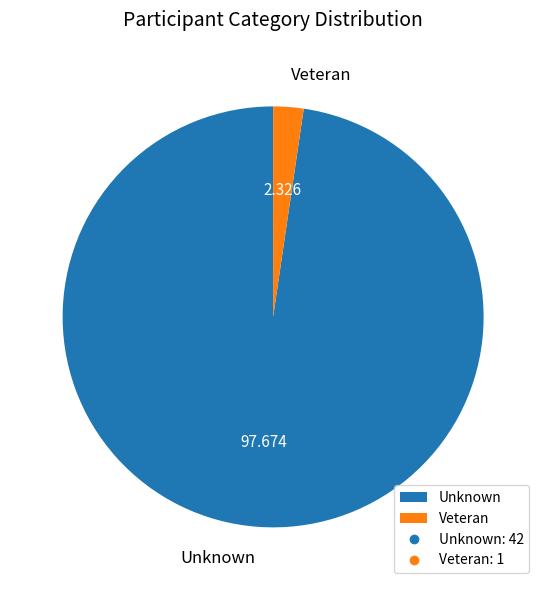

True or false: Unknown accounts for 92% of the total.

False